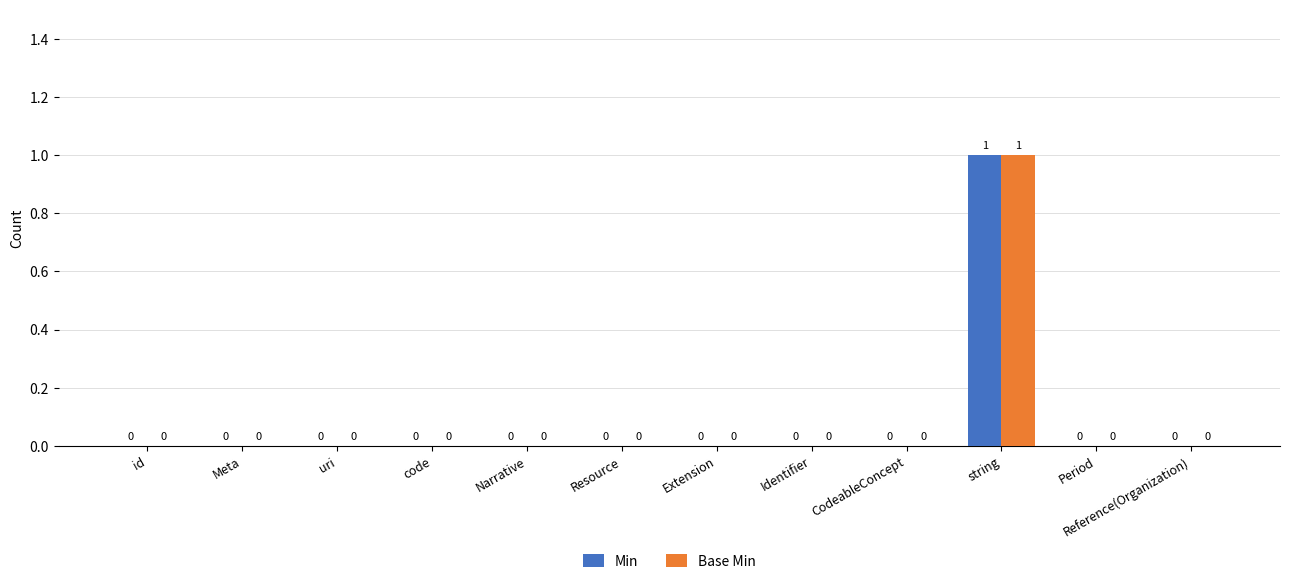

The value of Min at uri is 0. True or false?

True